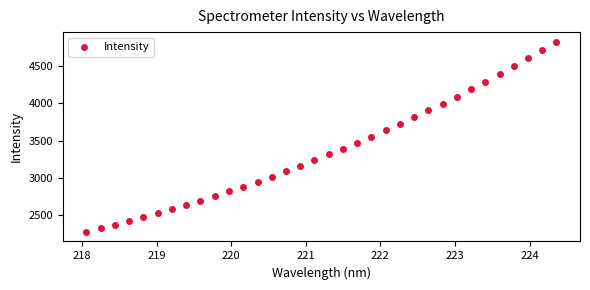

What is the range of Y values (max minus min)?

2547.3